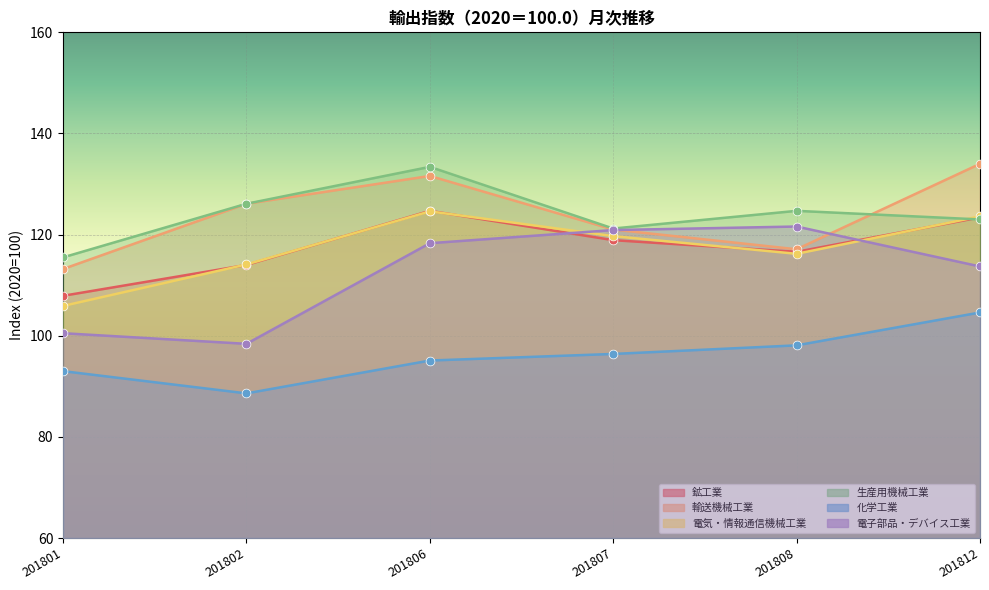

At how many categories does at least one series exceed 115?

6